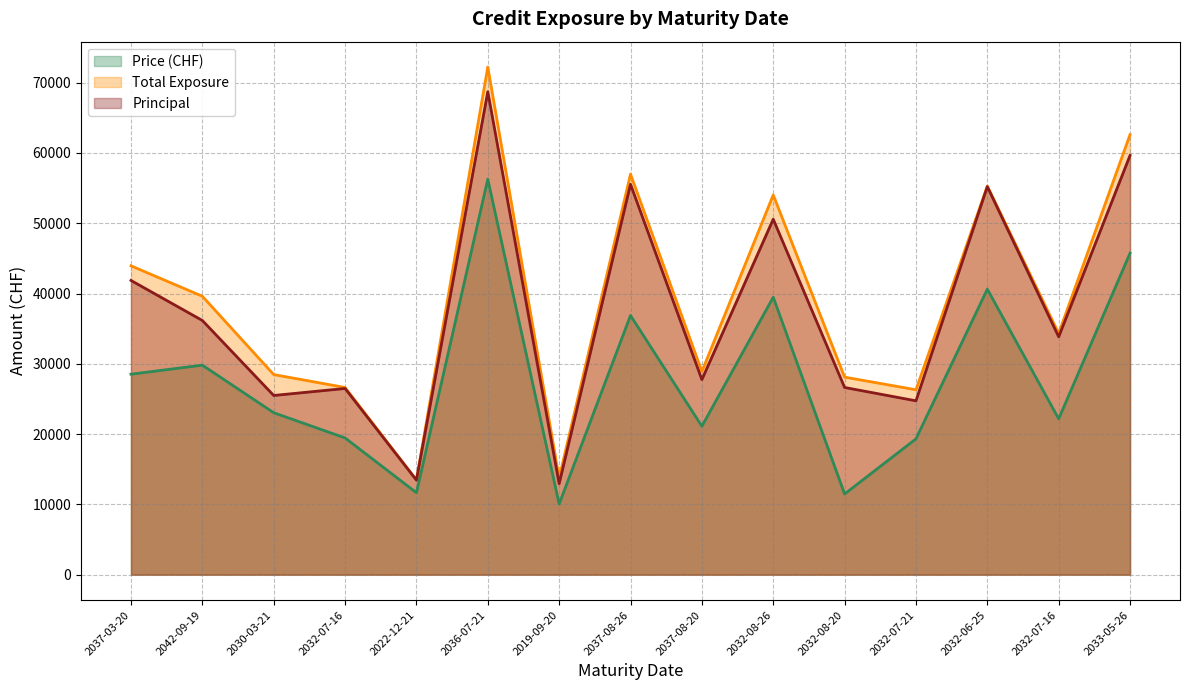

What is the sum of all Total Exposure values?

584743.0